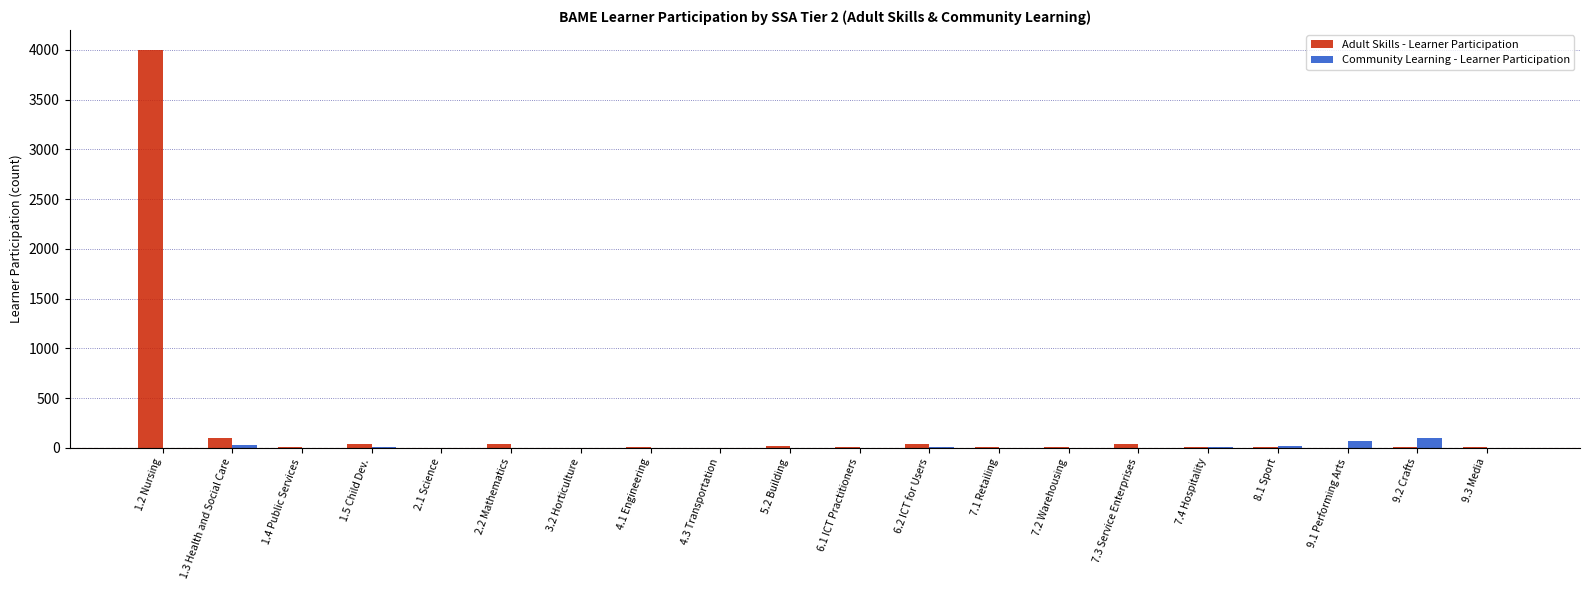

What are all the series names shown in the legend?

Adult Skills - Learner Participation, Community Learning - Learner Participation